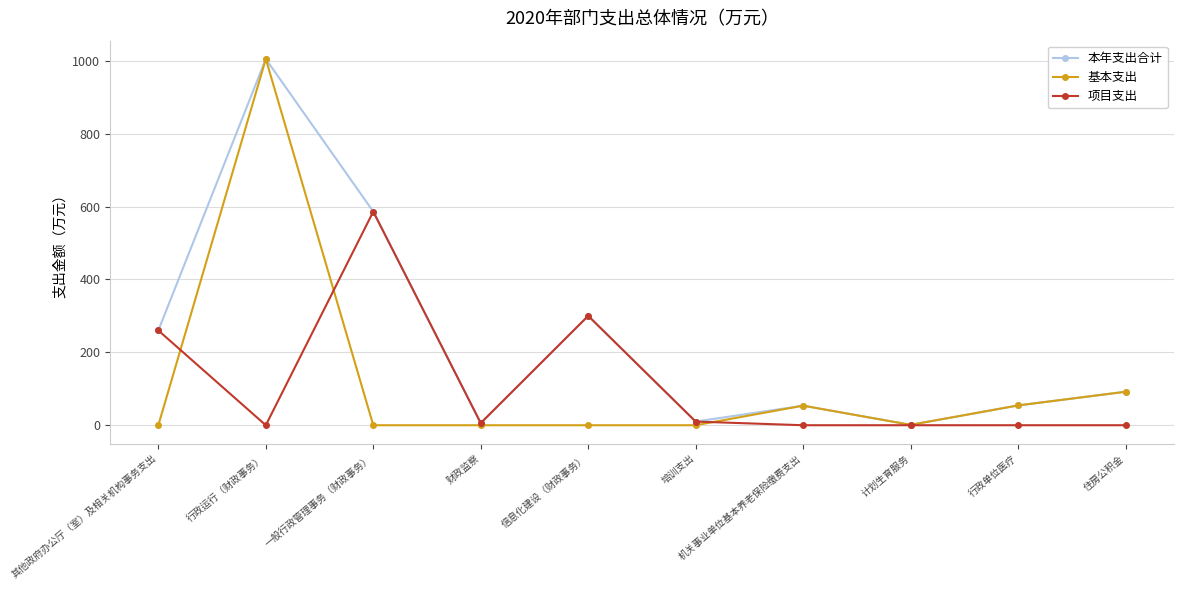

Which series has the largest range (max minus min)?

基本支出